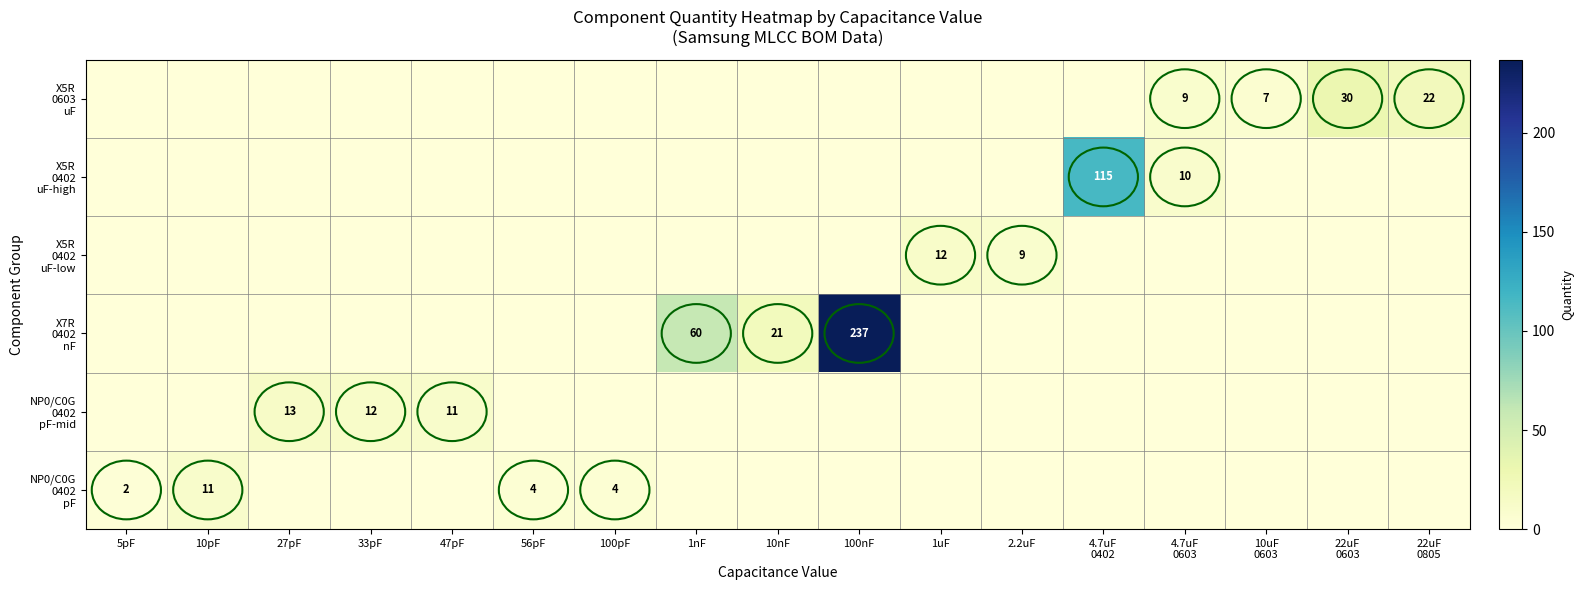

The NP0/C0G 0402 pF-mid series shows 0 at 2.2uF. True or false?

True